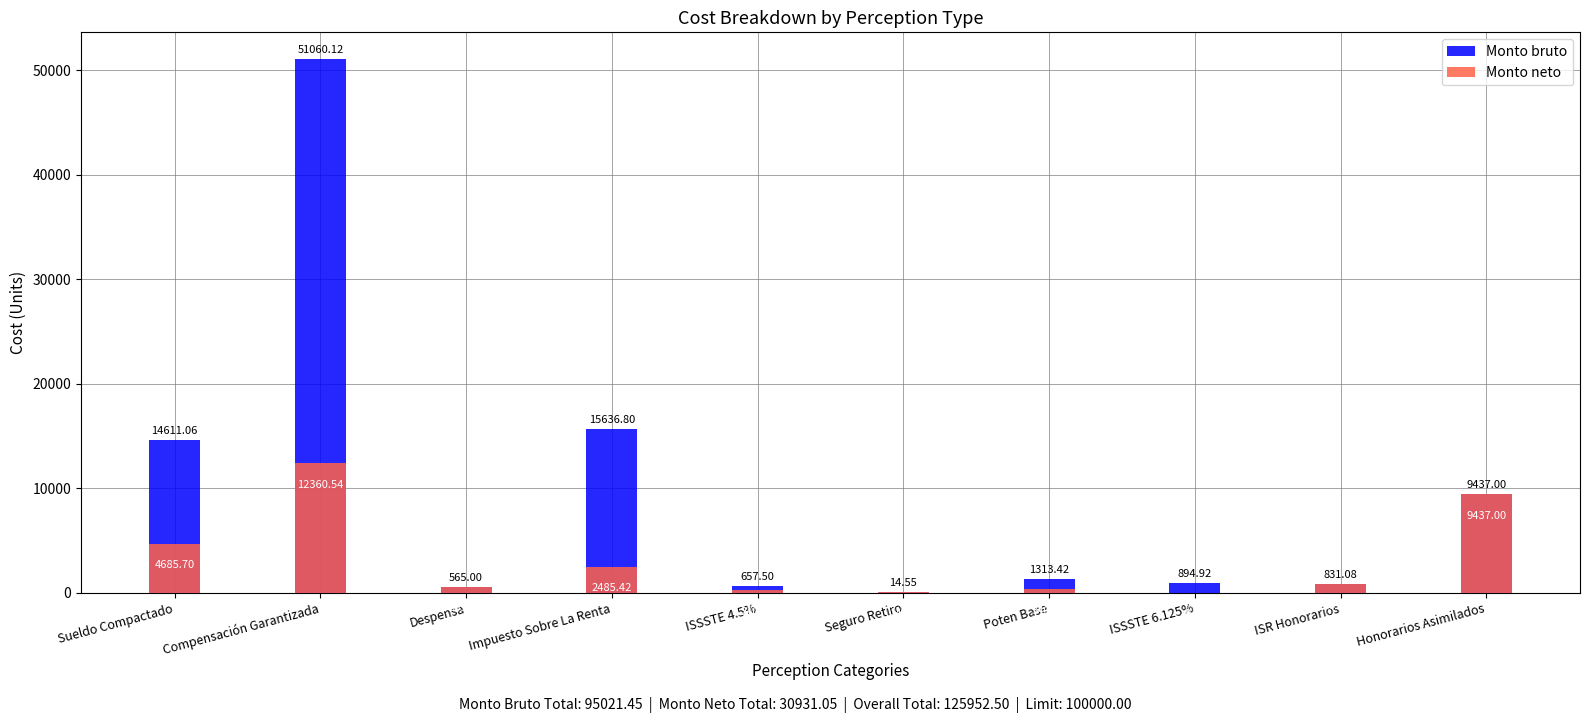

What is the label of the 9th bar from the right?

Compensación Garantizada